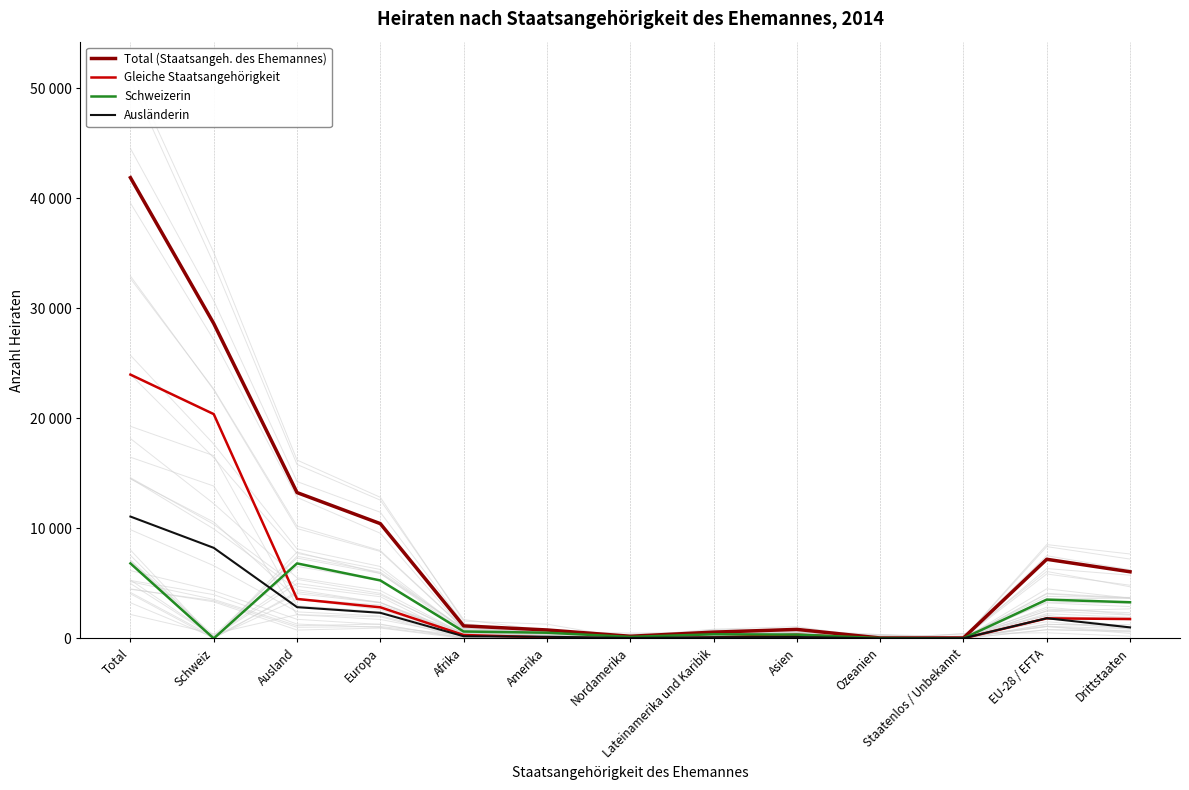

Between Nordamerika and Ozeanien, which series saw the biggest shift?

Total (Staatsangeh. des Ehemannes)